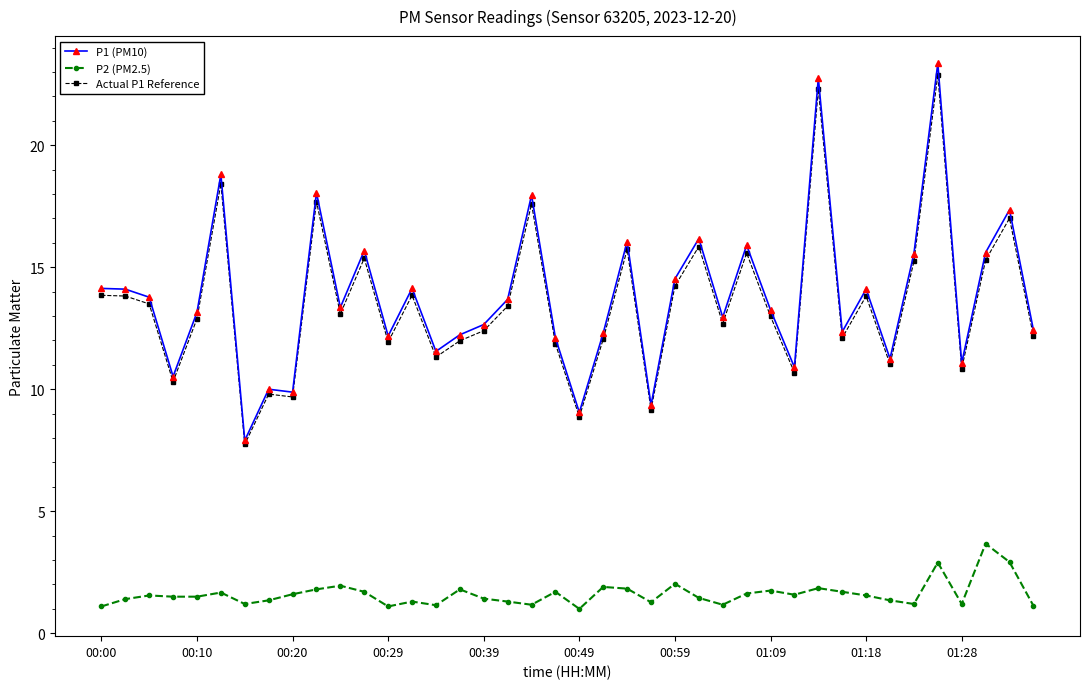

True or false: Actual P1 Reference and P2 (PM2.5) intersect in this chart.

False